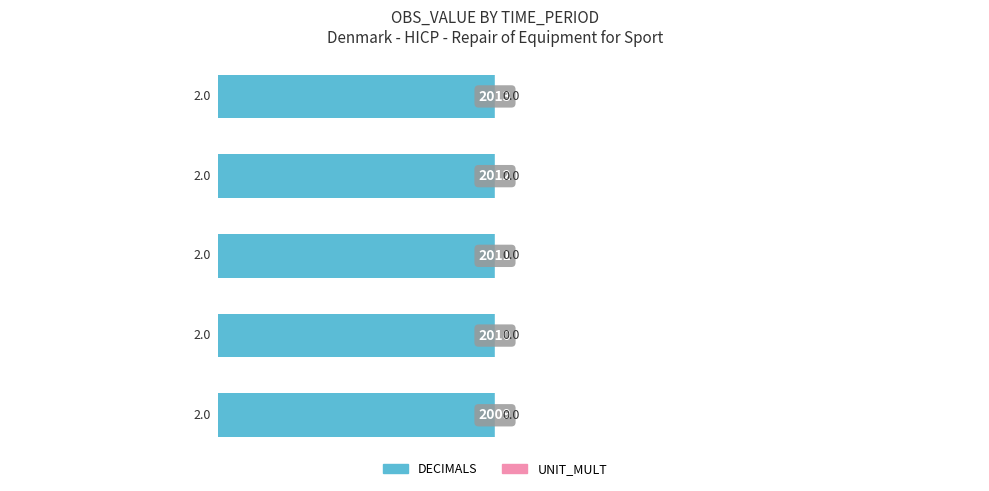

What is the highest value of the DECIMALS series?

2